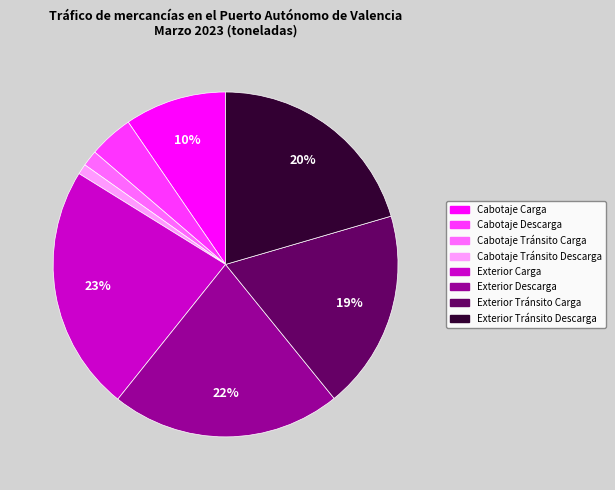

Is it true that Exterior Tránsito Carga is 10% of the pie?

False